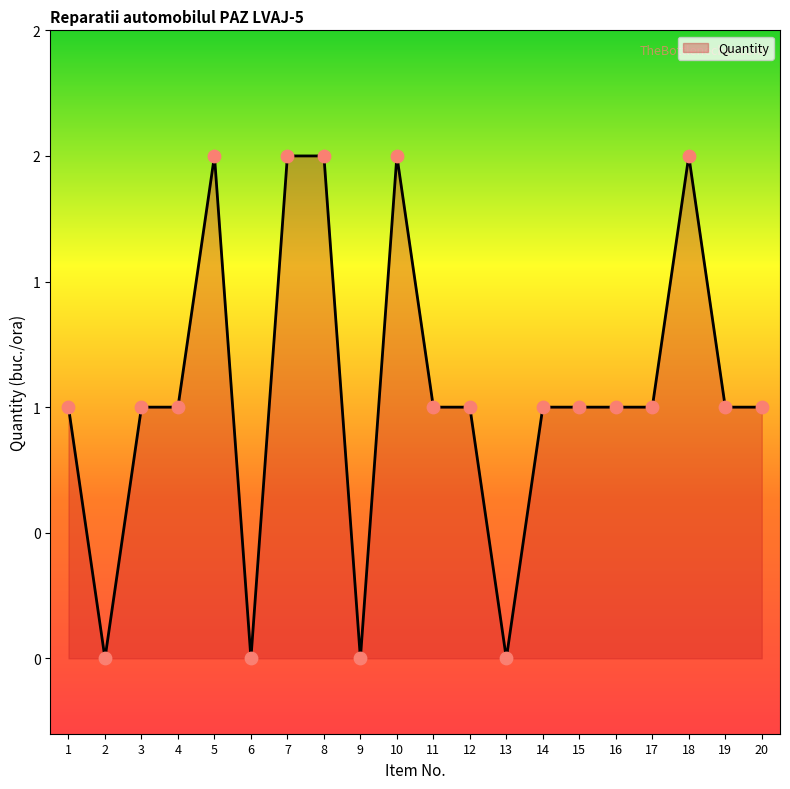

Which has a higher value, 20 or 12?

20